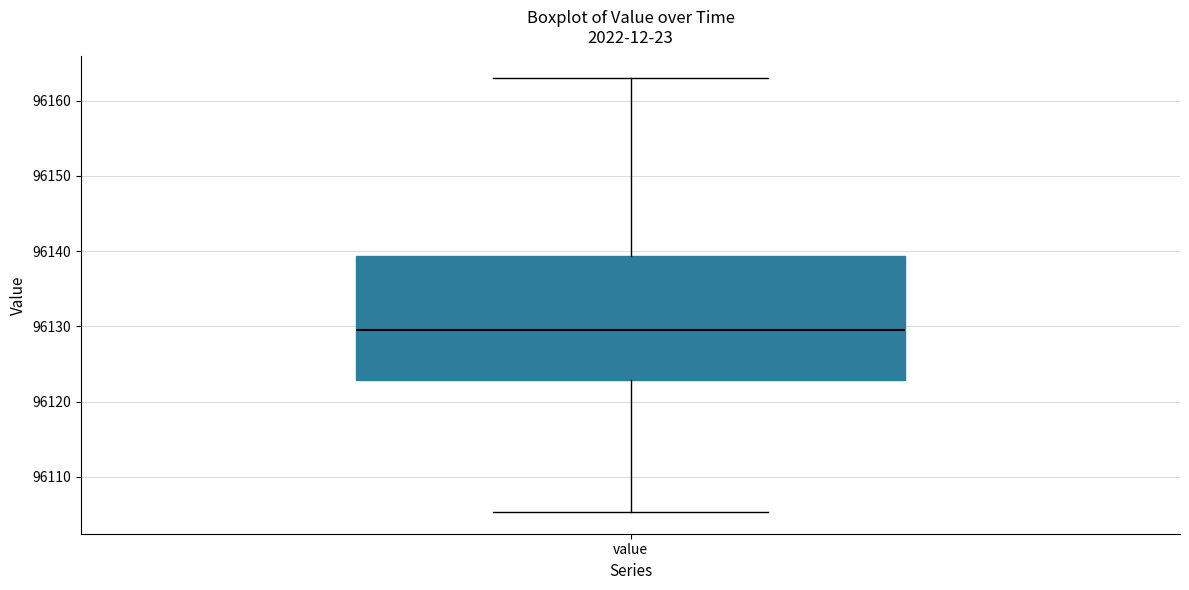

Where does the lower whisker of the box for value end on the y-axis? The values are not printed on the chart, so give them approximately, as read against the axis.

96105